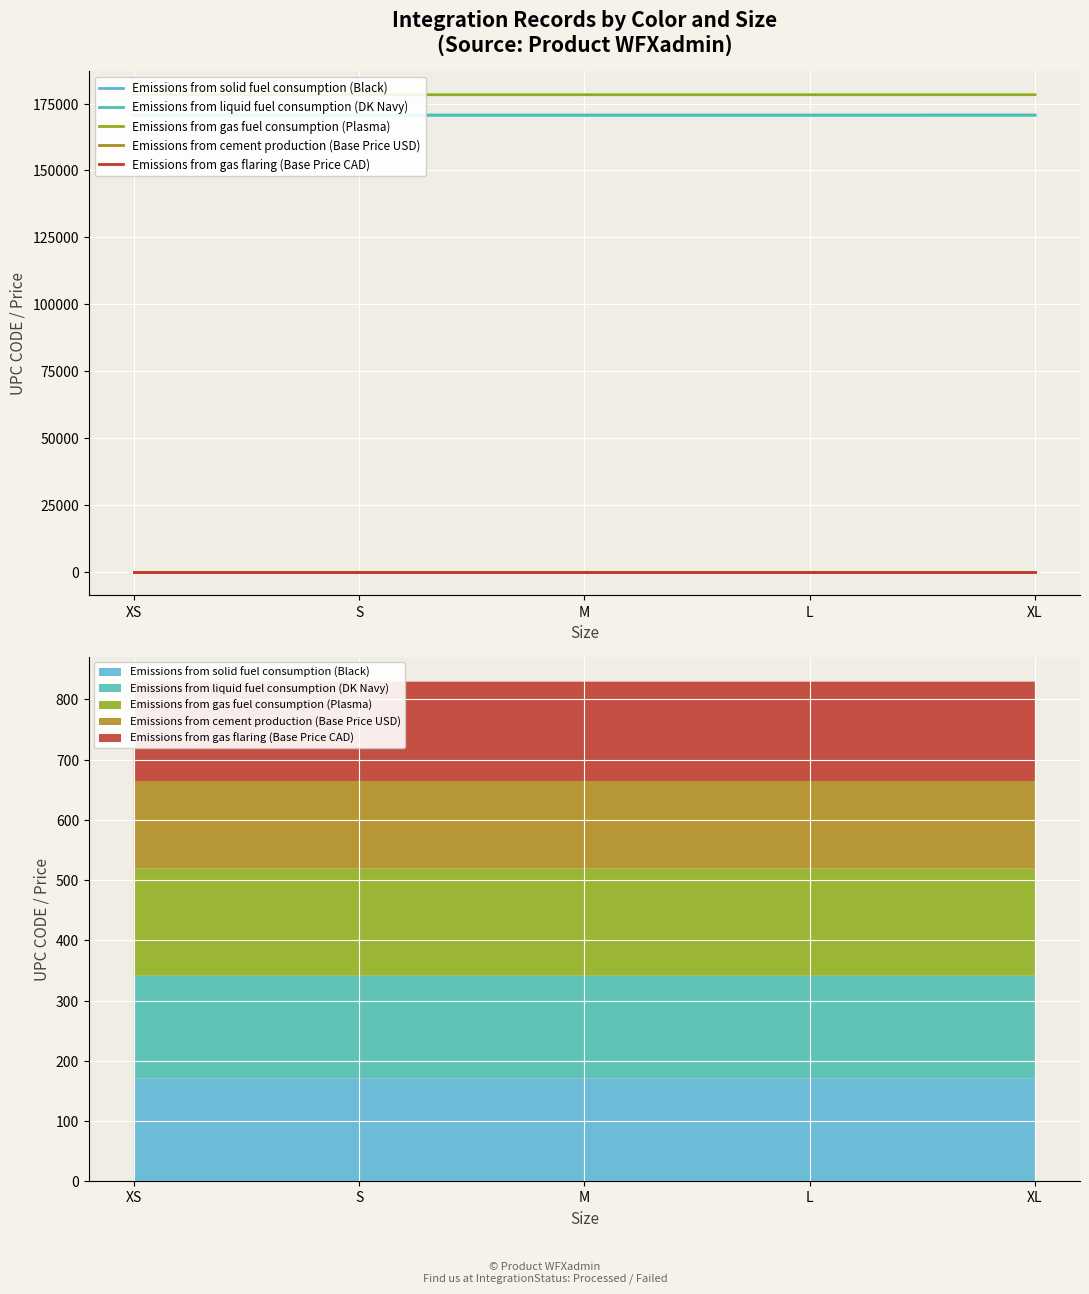

At which label does Emissions from gas fuel consumption (Plasma) first exceed 178294?

XS